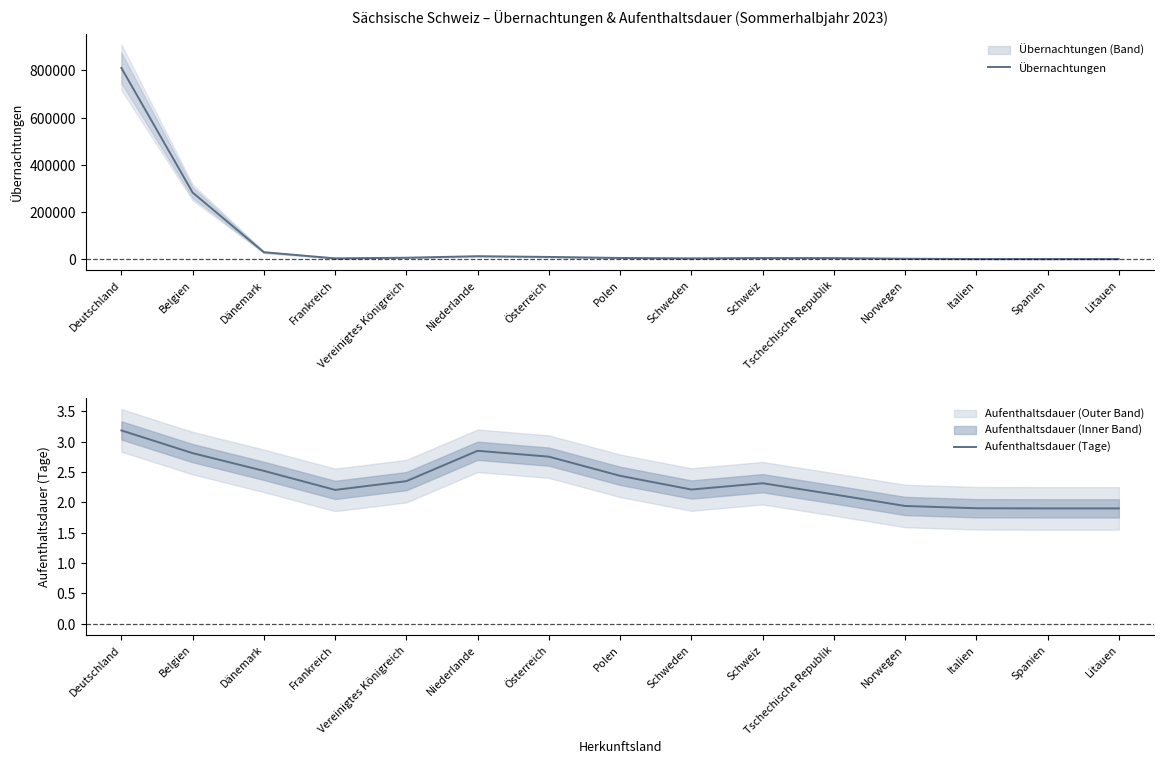

At which category is the sum across all series the highest?

Deutschland